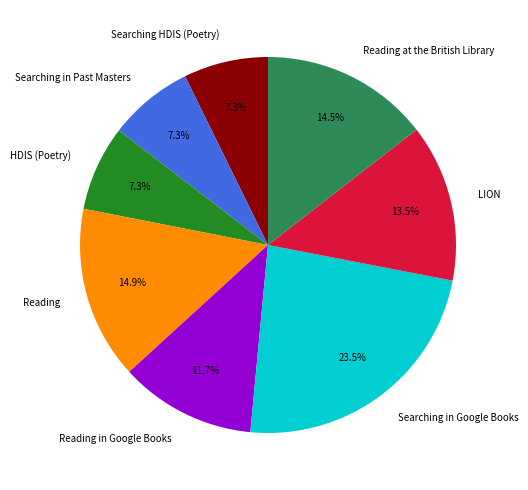

To the nearest percent, what is the difference between the largest and smallest slice percentages?

16%